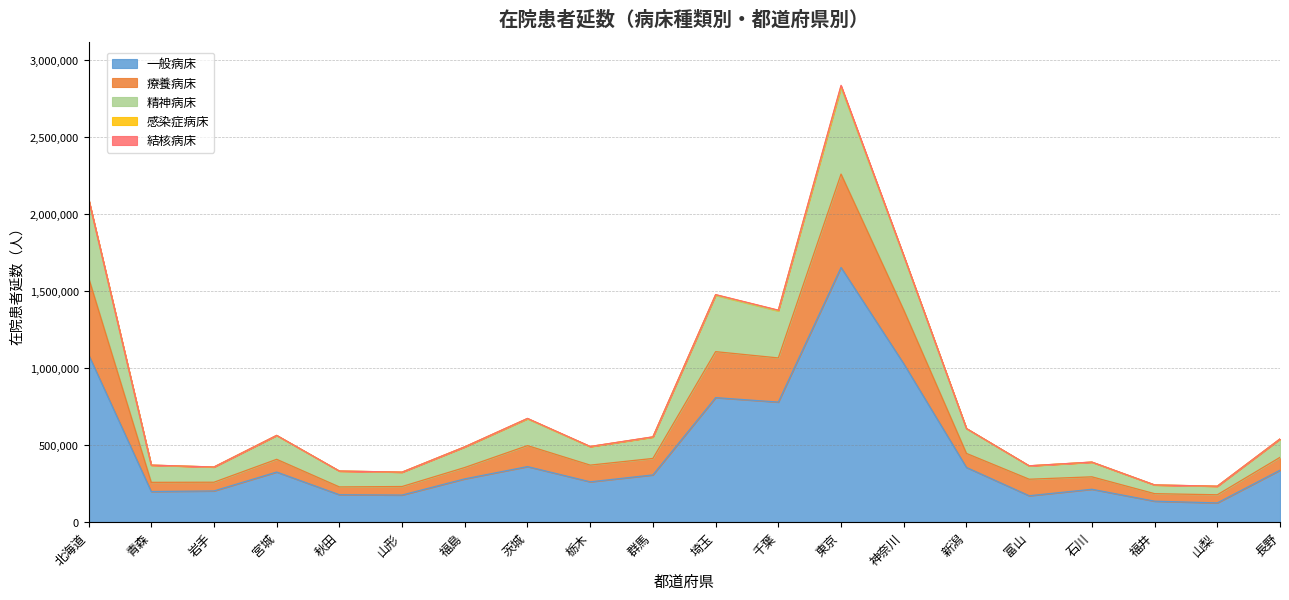

What value does the 一般病床 series have at 神奈川?

1027690